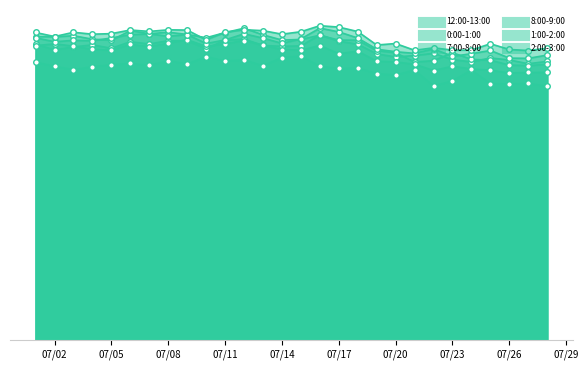

Read the 1:00-2:00 value at 2017-07-22.

2745.3